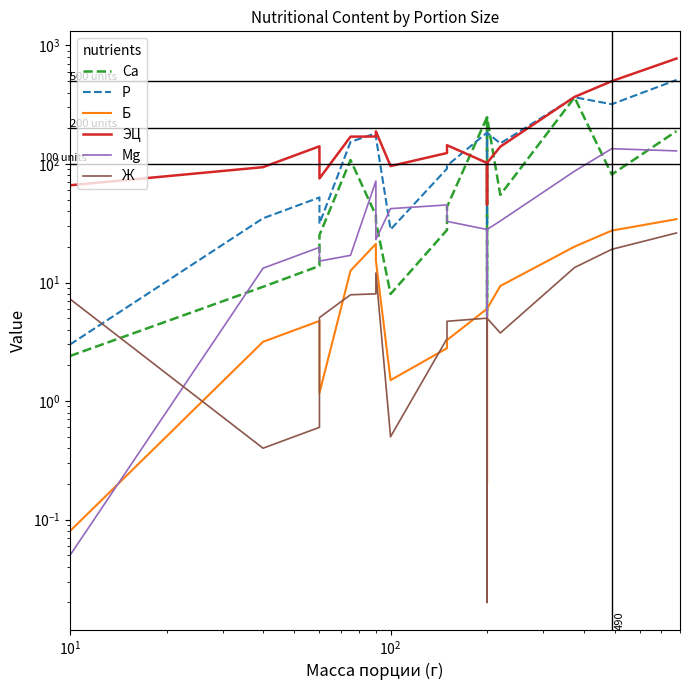

True or false: Ж and ЭЦ intersect in this chart.

False